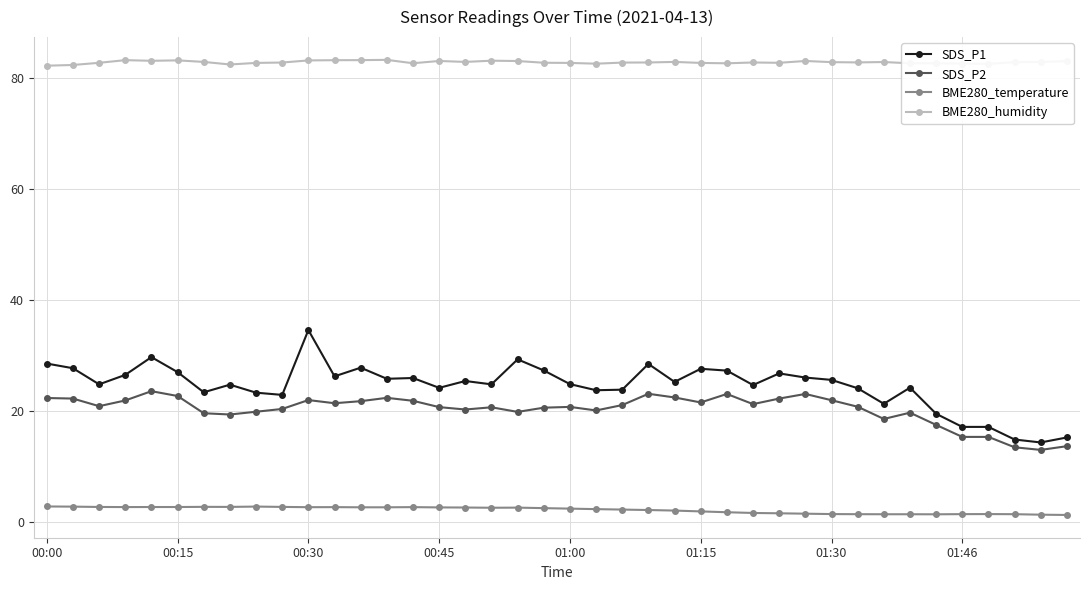

What is the highest value of the SDS_P2 series?

23.6